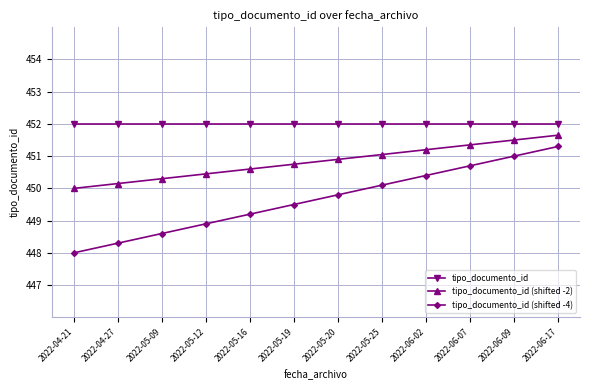

What is the average value of the tipo_documento_id (shifted -2) series?

450.8